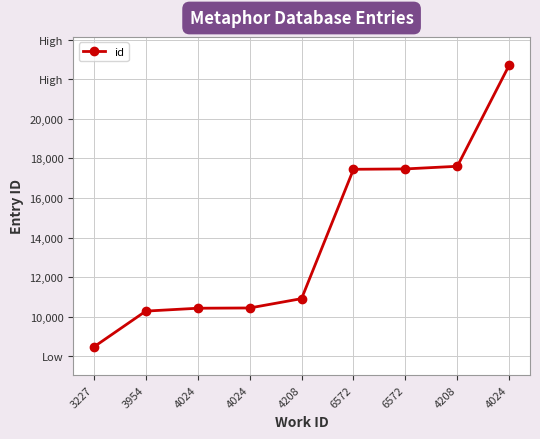

What is the label of the 8th point from the right?

3954